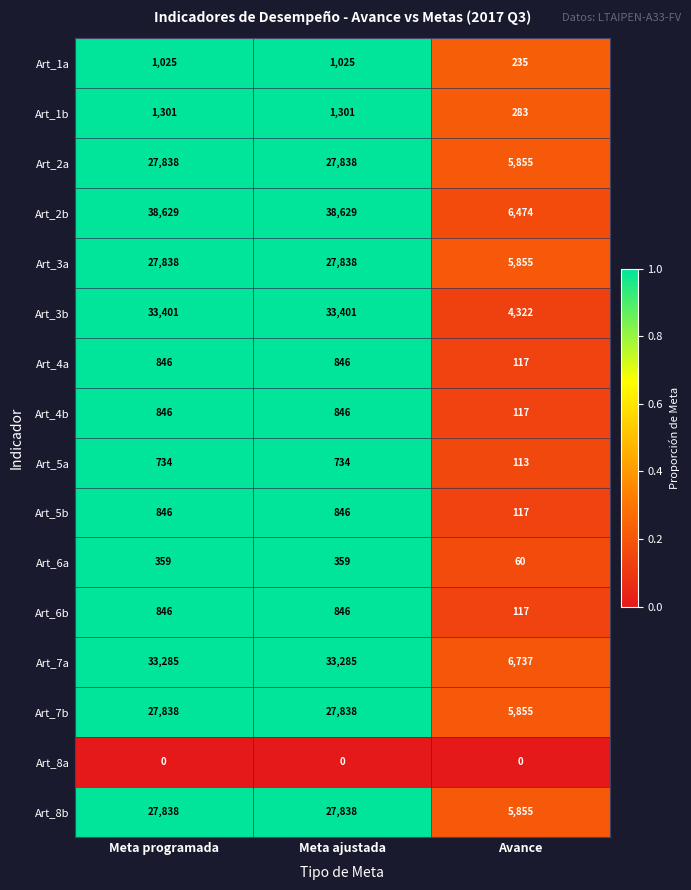

At how many categories does at least one series exceed 0?

3